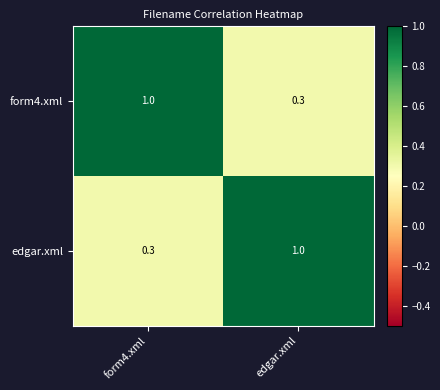

What is the total value across all series at edgar.xml?

1.3